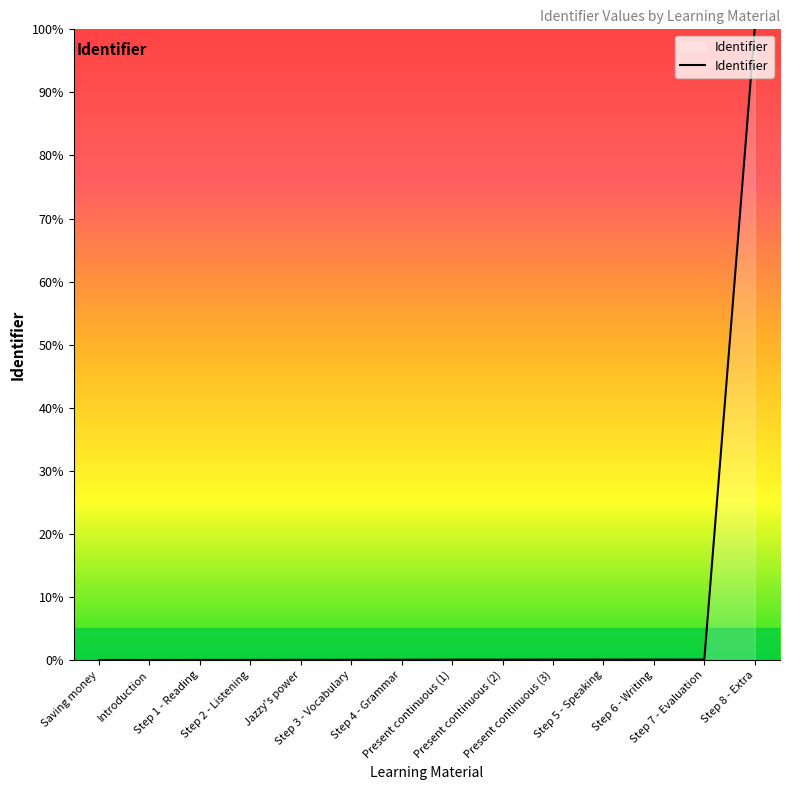

What is the greatest value displayed?

100.0